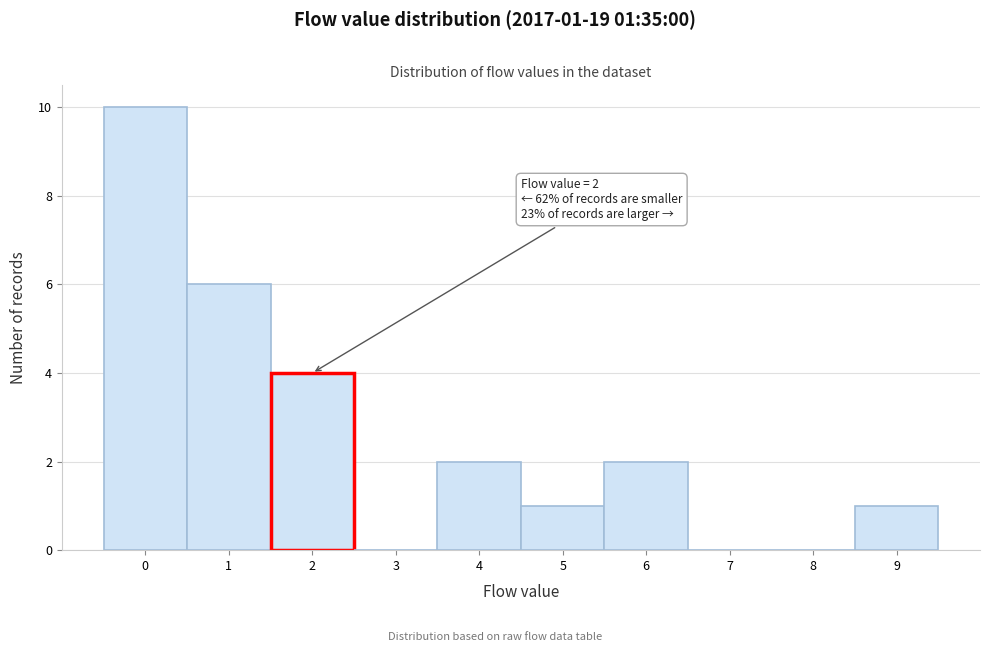

Over which range of the x-axis is the bar tallest?

-0.5 to 0.5